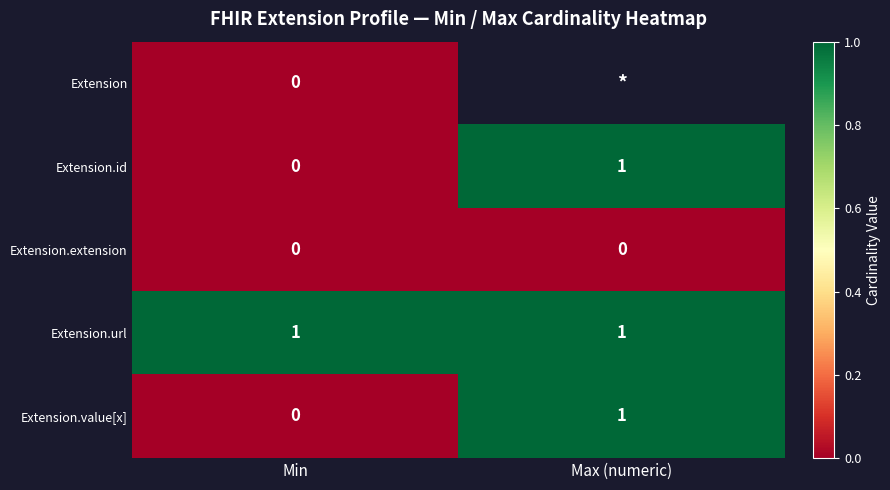

At which category does the chart reach its peak across all series?

Max (numeric)